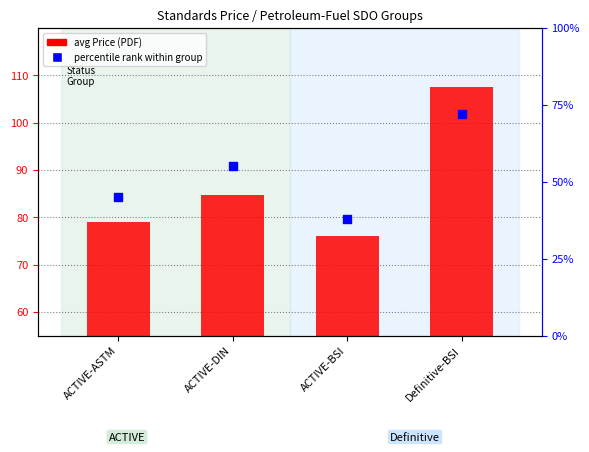

What are all the series names shown in the legend?

avg Price (PDF), percentile rank within group